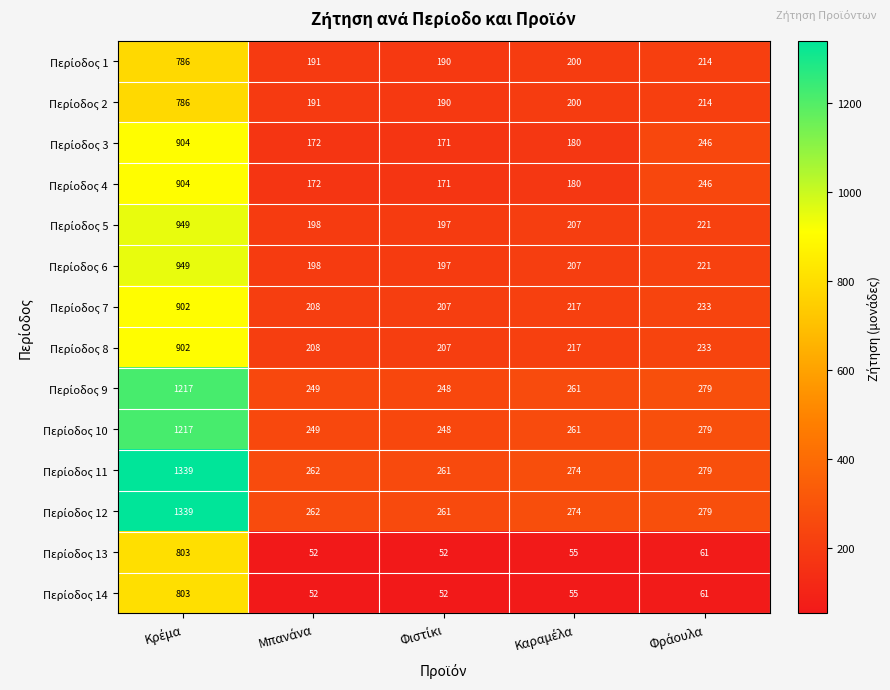

What is the smallest value displayed?

52